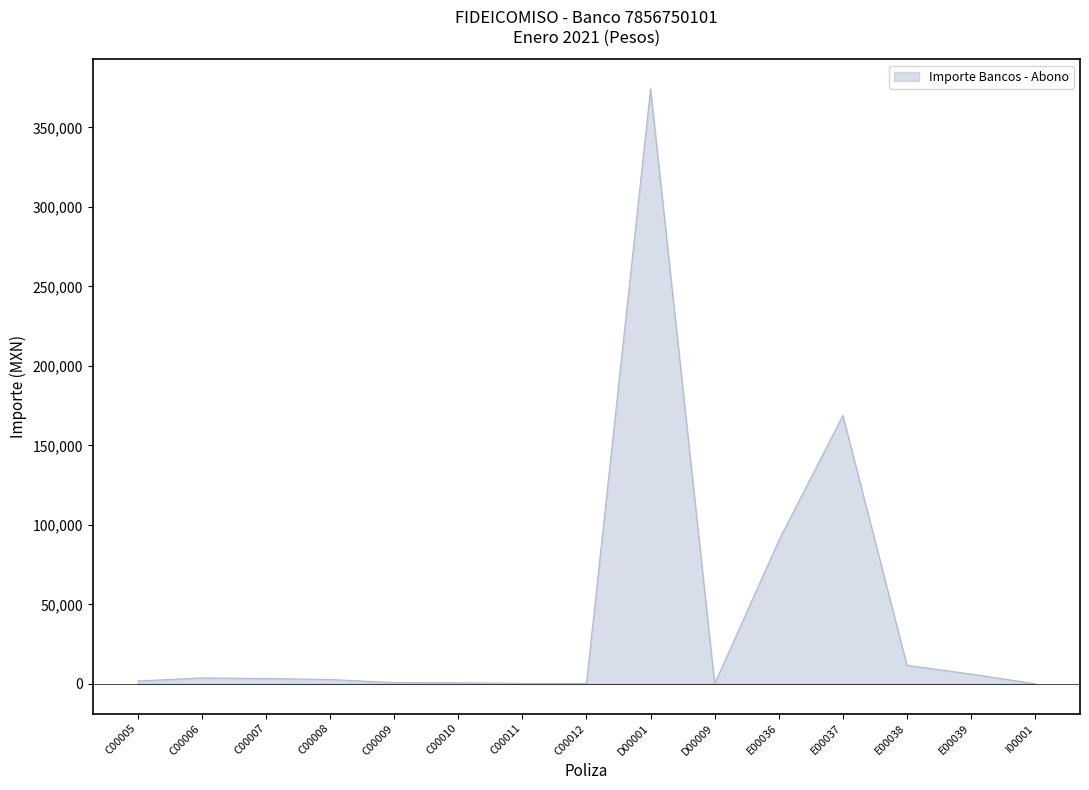

What is the greatest value displayed?

374185.7